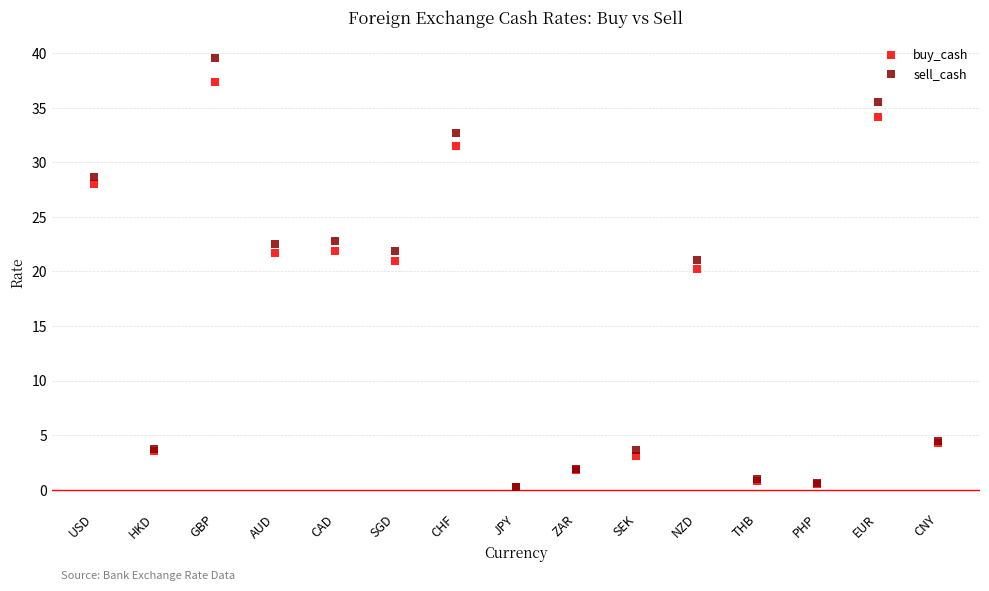

Which series contains the highest Y value?

sell_cash